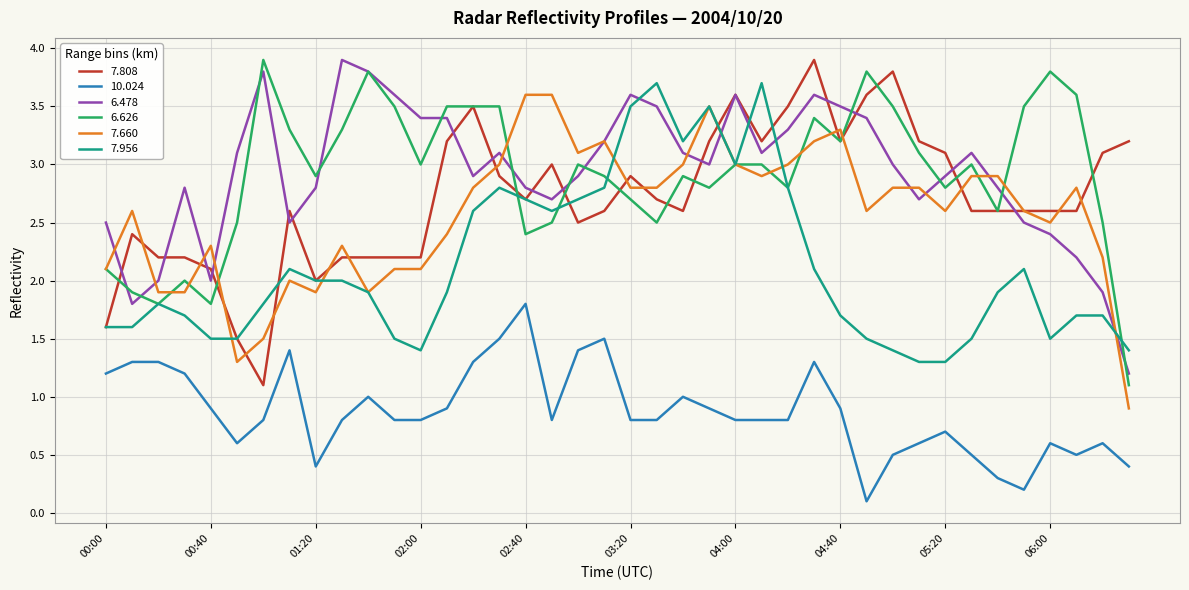

What is the highest value of the 6.478 series?

3.9